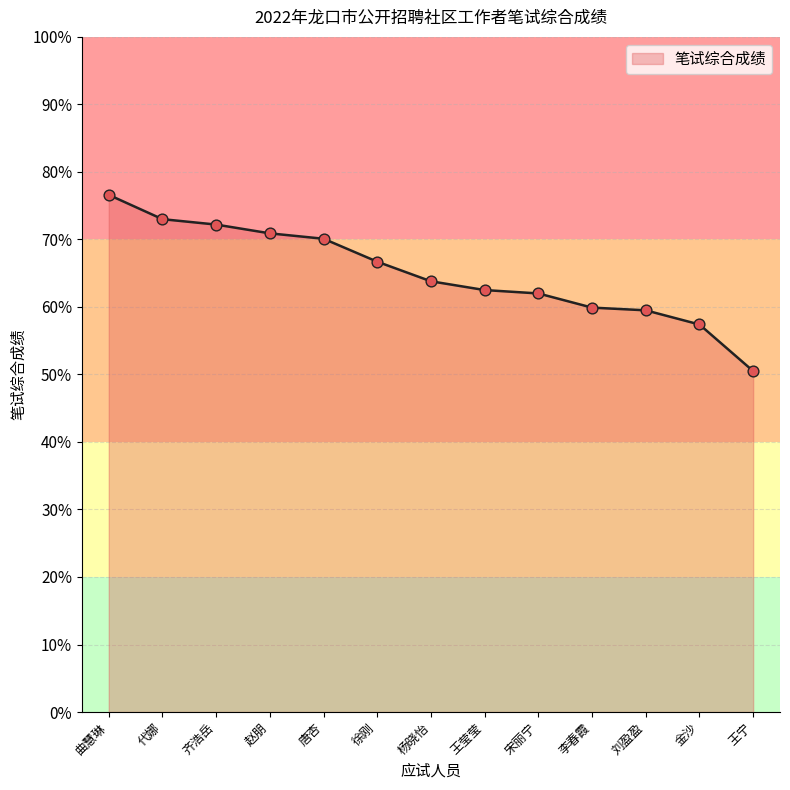

Which has a higher value, 赵朋 or 唐杏?

赵朋